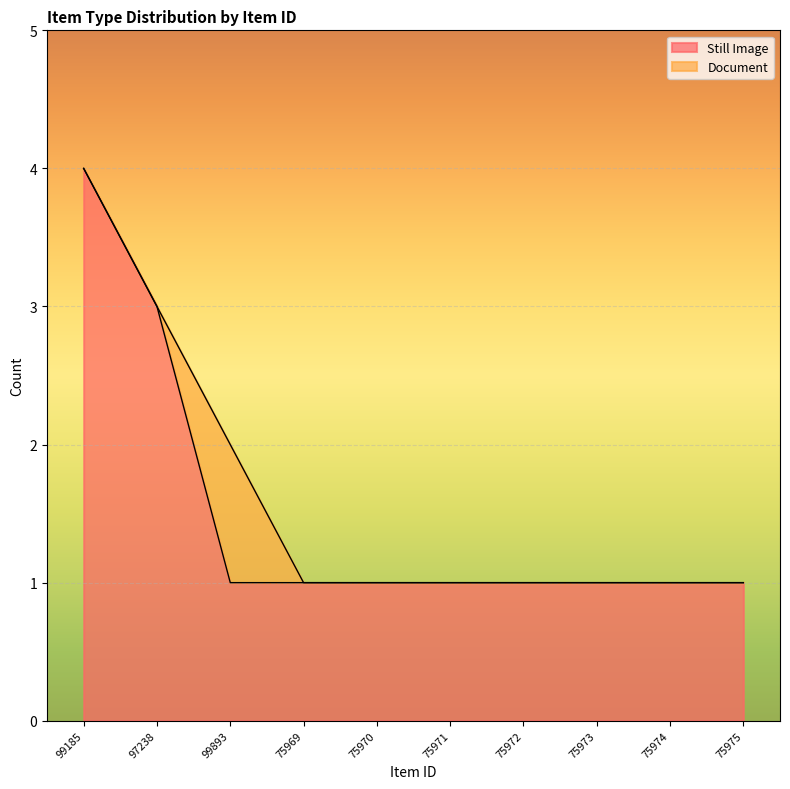

True or false: there are more than 2 points higher than both neighbors.

False